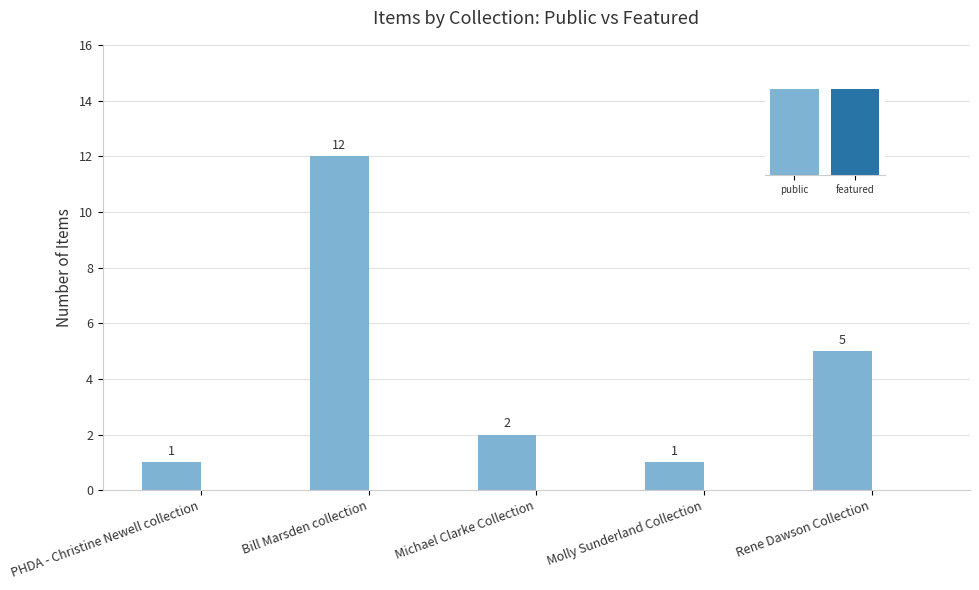

Rank the categories by featured value from highest to lowest.

PHDA - Christine Newell collection, Bill Marsden collection, Michael Clarke Collection, Molly Sunderland Collection, Rene Dawson Collection